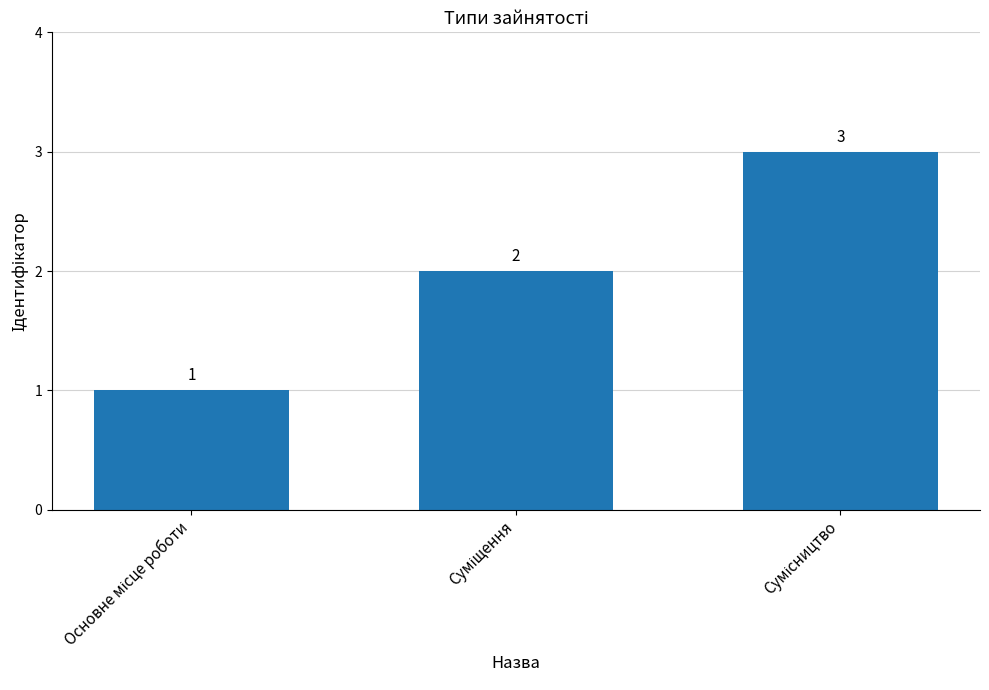

What is the sum of all values?

6